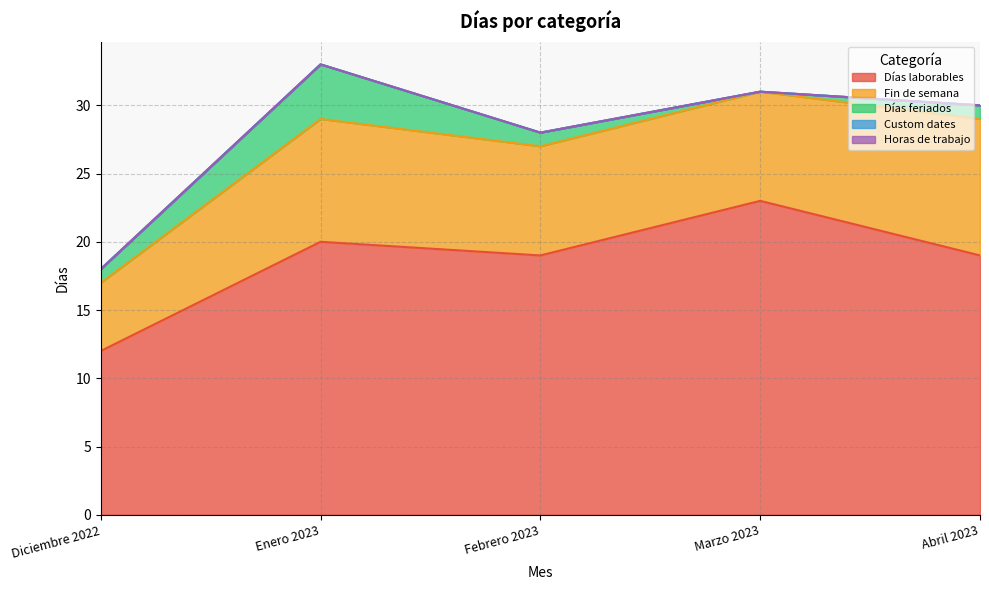

What is the label of the 3rd point from the left?

Febrero 2023